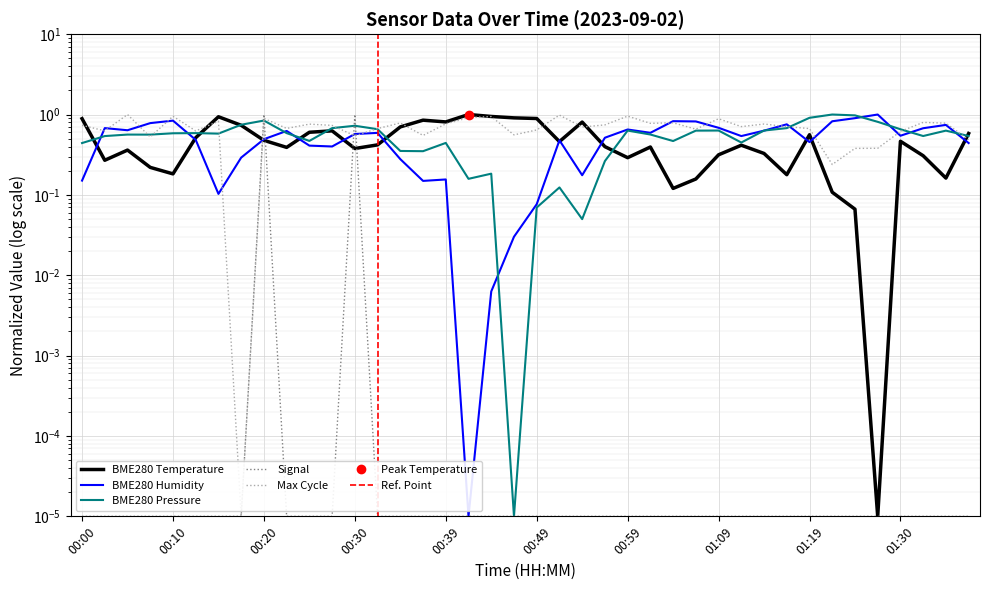

Does the chart display data point markers on the line(s)?

No